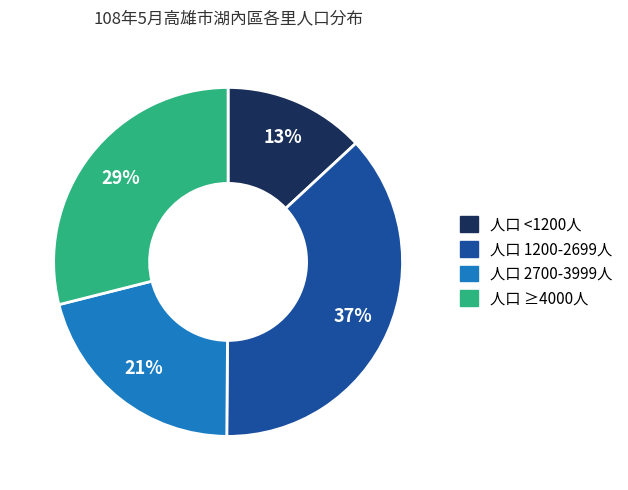

To the nearest percent, what is the average slice percentage?

25%